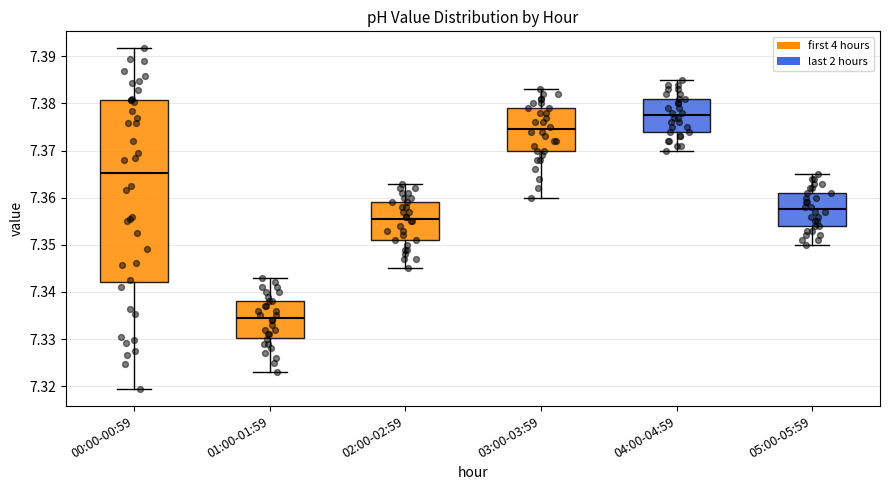

Reading left to right, transcribe this box plot: for each box, give where its median line is, the range the box spans, and where its two whiskers end, as read against the y-axis. The values are not printed on the chart, so give them approximately, as read against the axis.

00:00-00:59: median 7.365, box 7.342 to 7.381, whiskers 7.319 to 7.392
01:00-01:59: median 7.335, box 7.330 to 7.338, whiskers 7.323 to 7.343
02:00-02:59: median 7.356, box 7.351 to 7.359, whiskers 7.345 to 7.363
03:00-03:59: median 7.375, box 7.370 to 7.379, whiskers 7.360 to 7.383
04:00-04:59: median 7.378, box 7.374 to 7.381, whiskers 7.370 to 7.385
05:00-05:59: median 7.358, box 7.354 to 7.361, whiskers 7.350 to 7.365